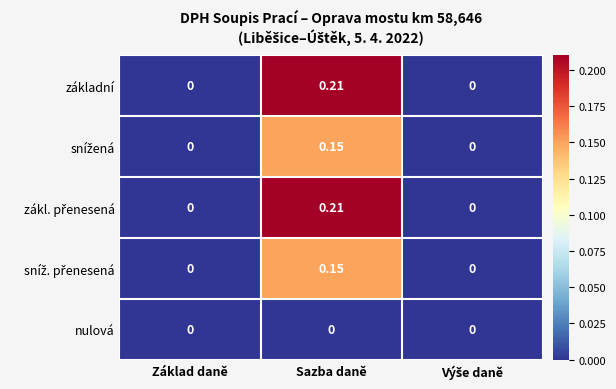

At which category is the sum across all series the highest?

Sazba daně